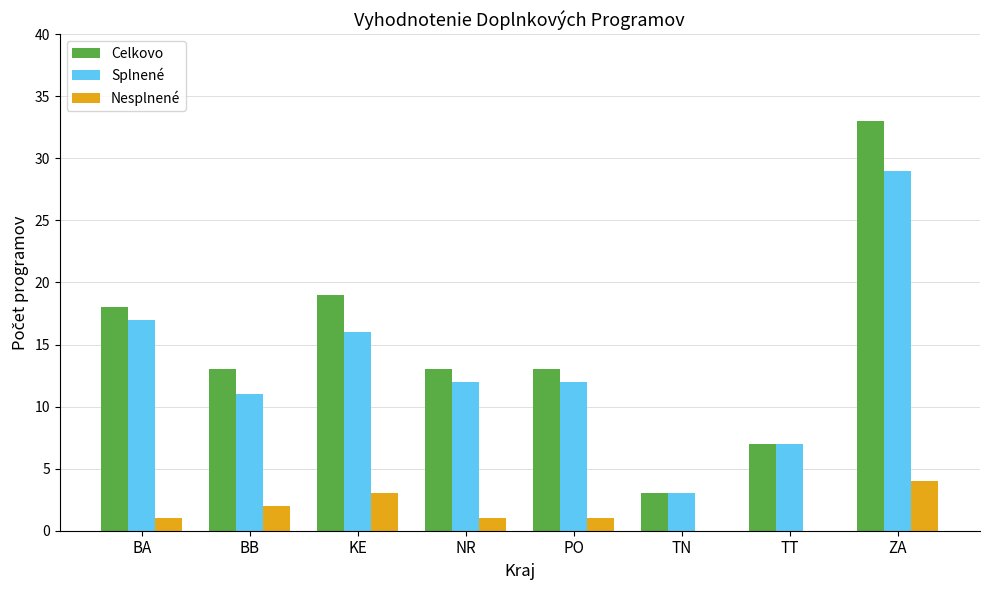

What is the highest value of the Splnené series?

29